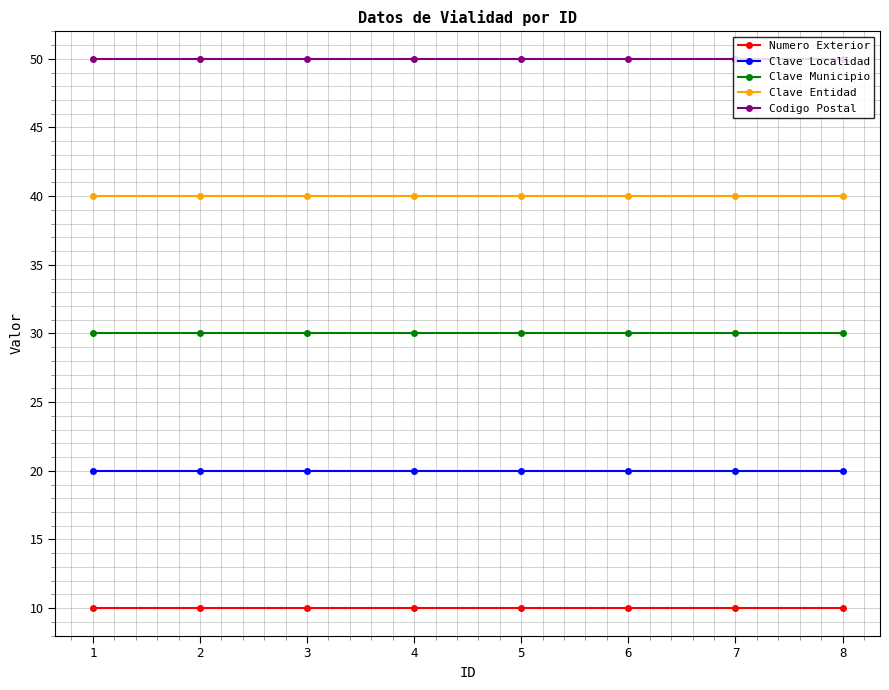

Reading left to right, transcribe all the data shown in this chart.

Numero Exterior: 1=10	2=10	3=10	4=10	5=10	6=10	7=10	8=10
Clave Localidad: 1=20	2=20	3=20	4=20	5=20	6=20	7=20	8=20
Clave Municipio: 1=30	2=30	3=30	4=30	5=30	6=30	7=30	8=30
Clave Entidad: 1=40	2=40	3=40	4=40	5=40	6=40	7=40	8=40
Codigo Postal: 1=50	2=50	3=50	4=50	5=50	6=50	7=50	8=50